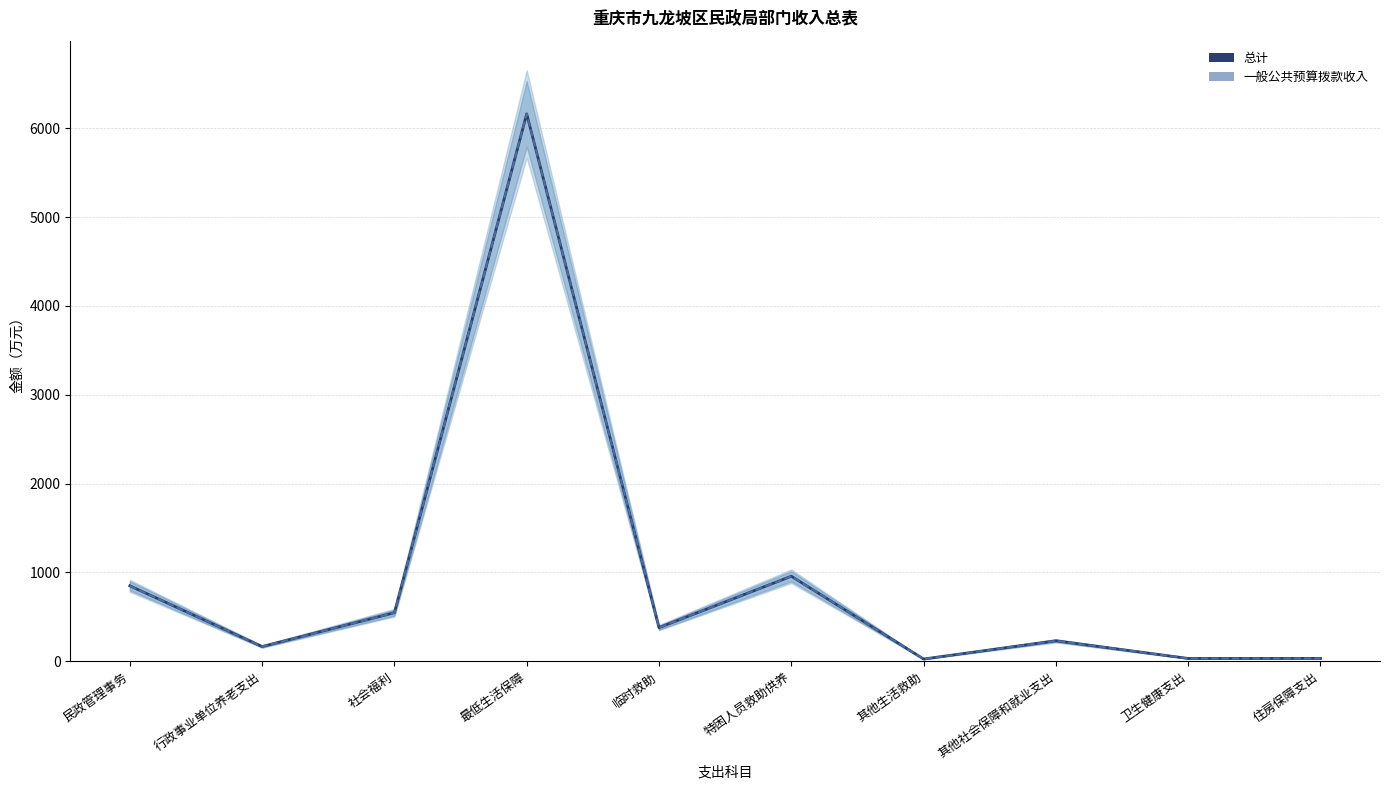

Where is the first local minimum for 总计?

行政事业单位养老支出